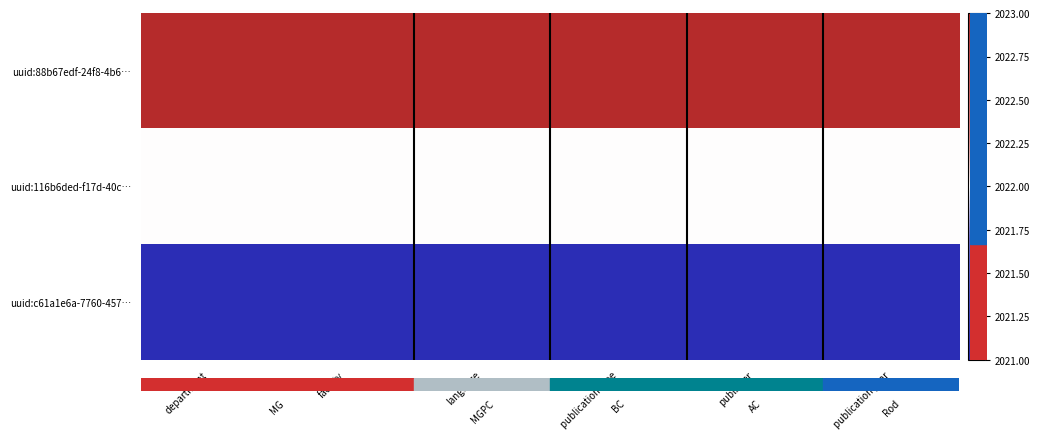

At how many categories does at least one series exceed 2022?

6